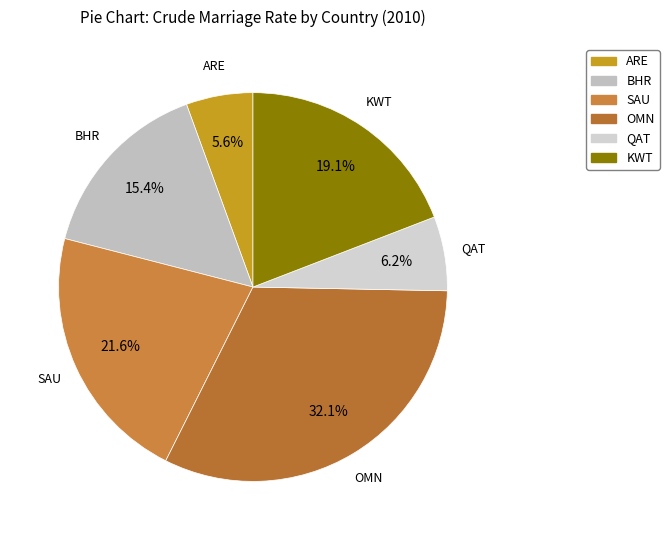

Count the number of slices in the pie.

6